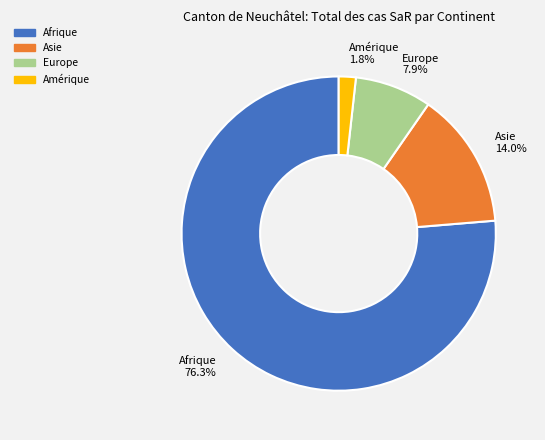

How much of the chart is everything except Afrique 76.3%?

23.7%